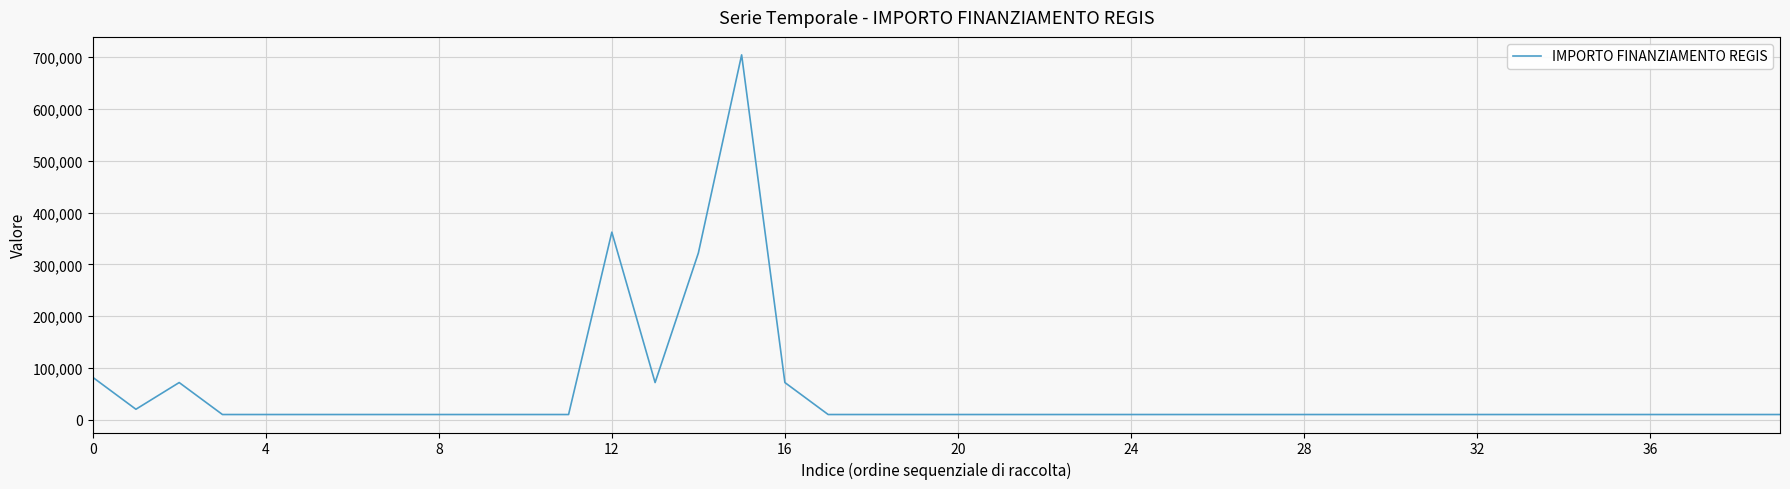

What is the minimum value shown in the chart?

10172.0